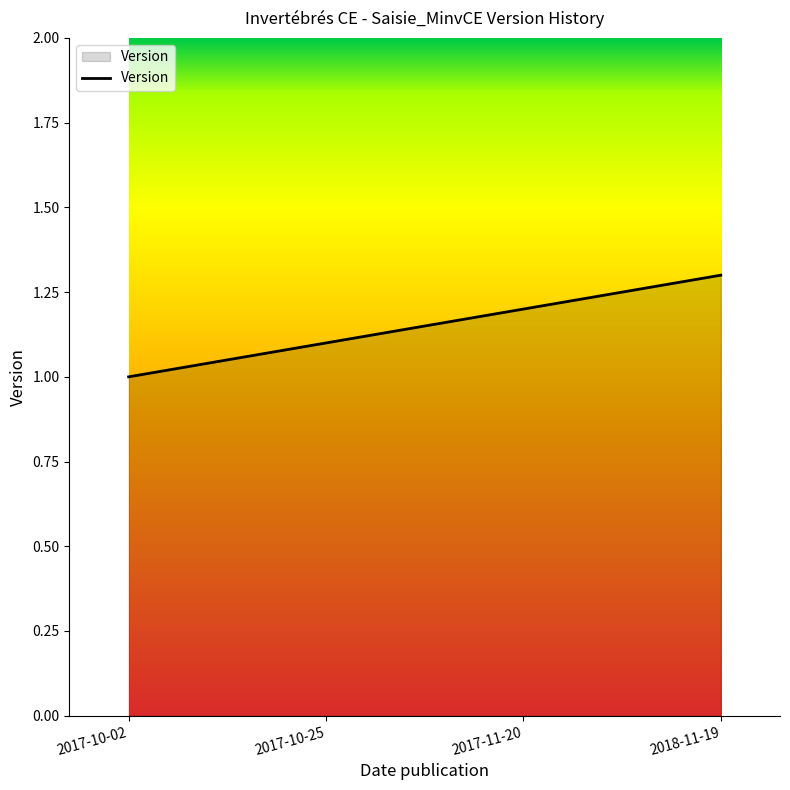

How many series are shown in this chart?

1